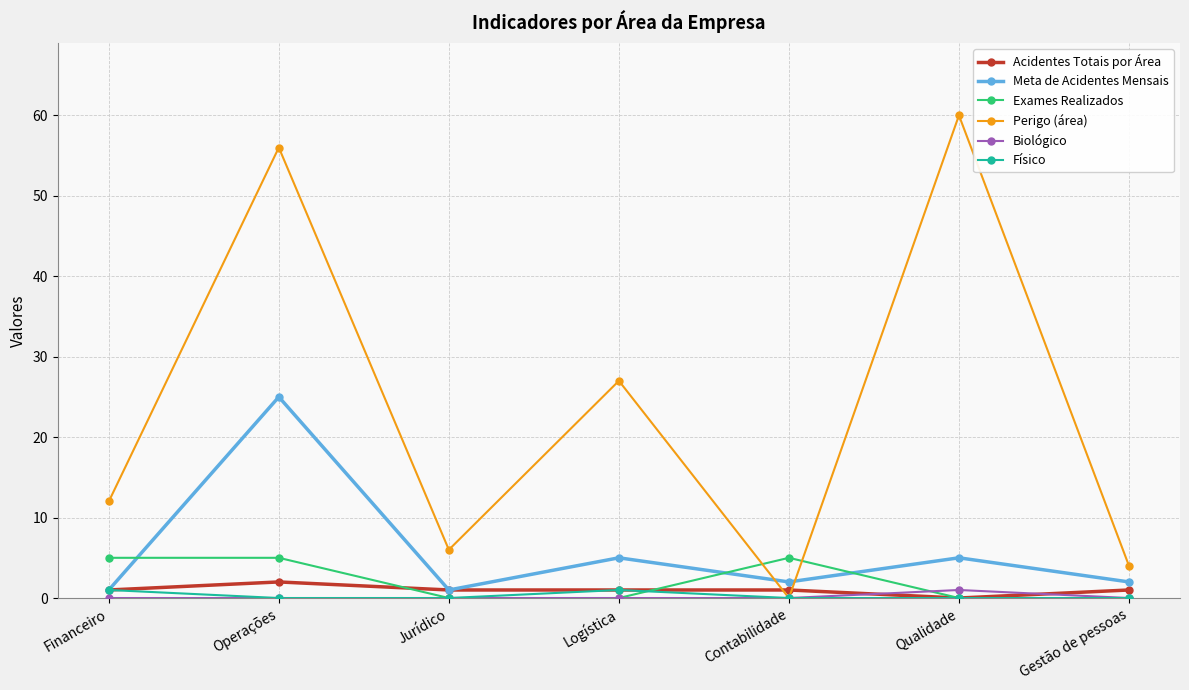

Rank the categories by Perigo (área) value from lowest to highest.

Contabilidade, Gestão de pessoas, Jurídico, Financeiro, Logística, Operações, Qualidade